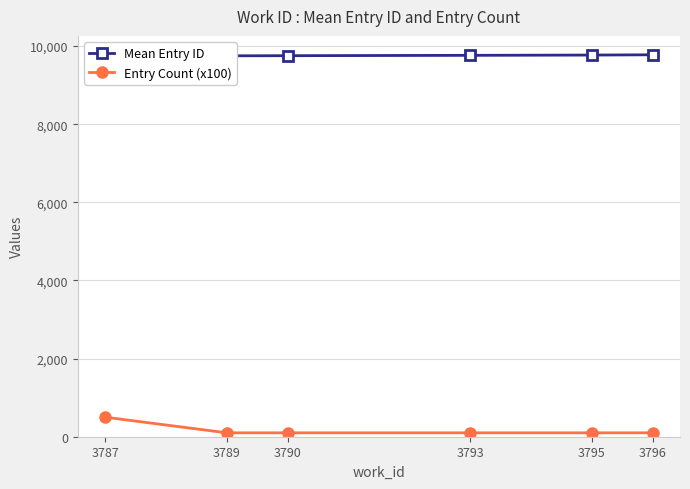

What is the value of the Mean Entry ID point at the 6th from the left?

9777.0